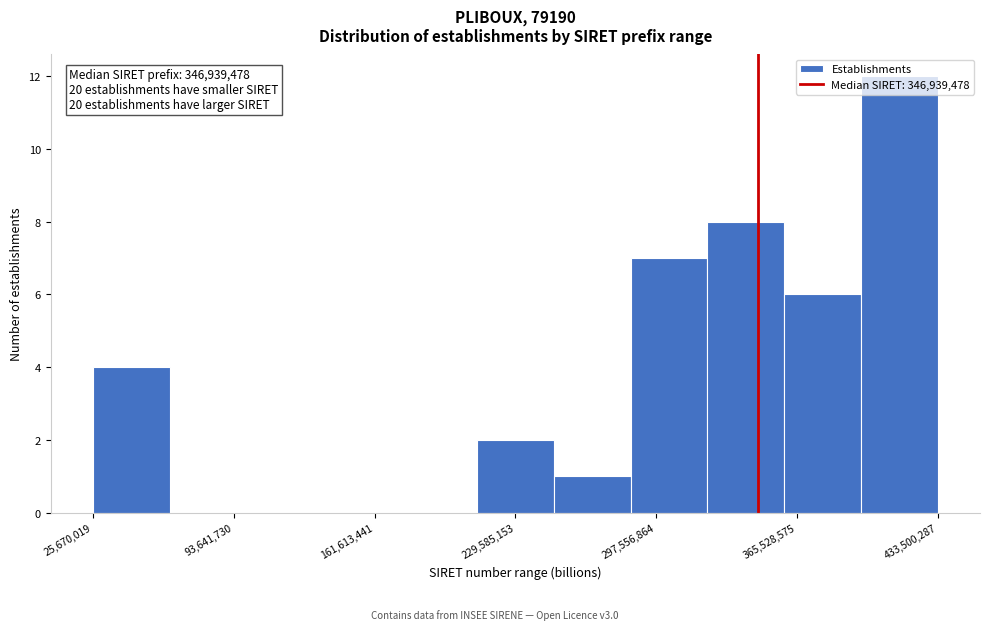

Around what value on the x-axis is the tallest bar? Give the approximate position of its centre, as read against the axis.

410000000